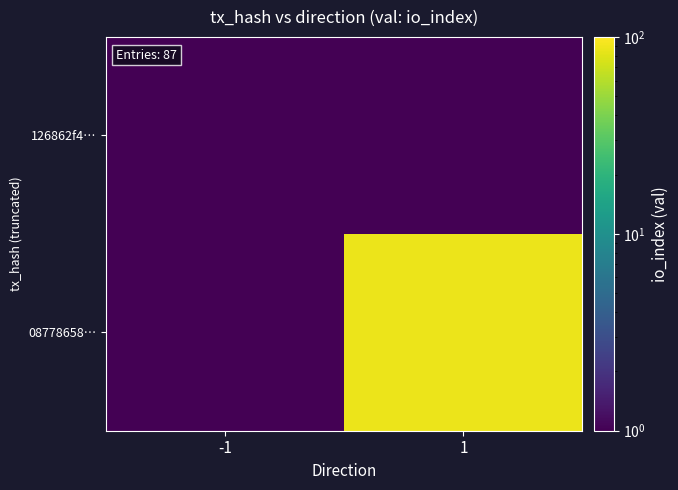

Reading left to right, list all the values displayed in this chart.

126862f4…: -1=0.1	1=0.1
08778658…: -1=0.1	1=87.0